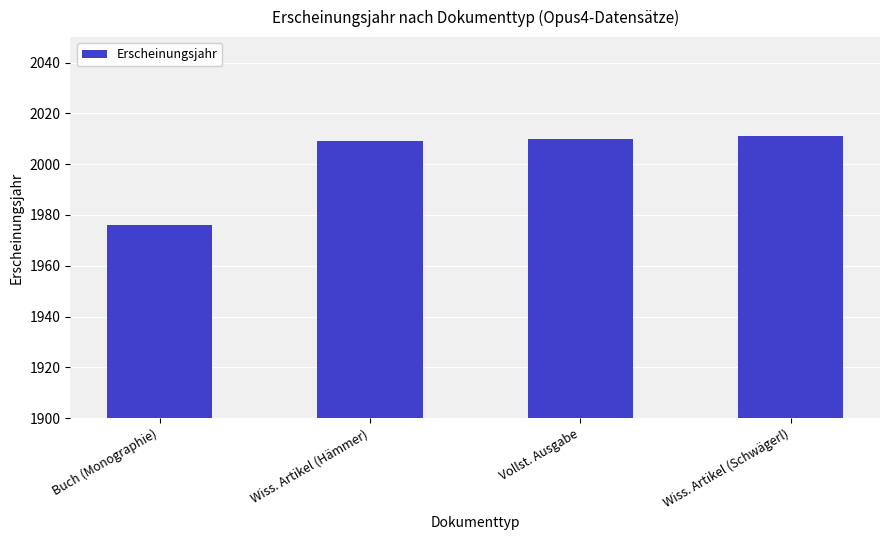

How many bars are there in total?

4